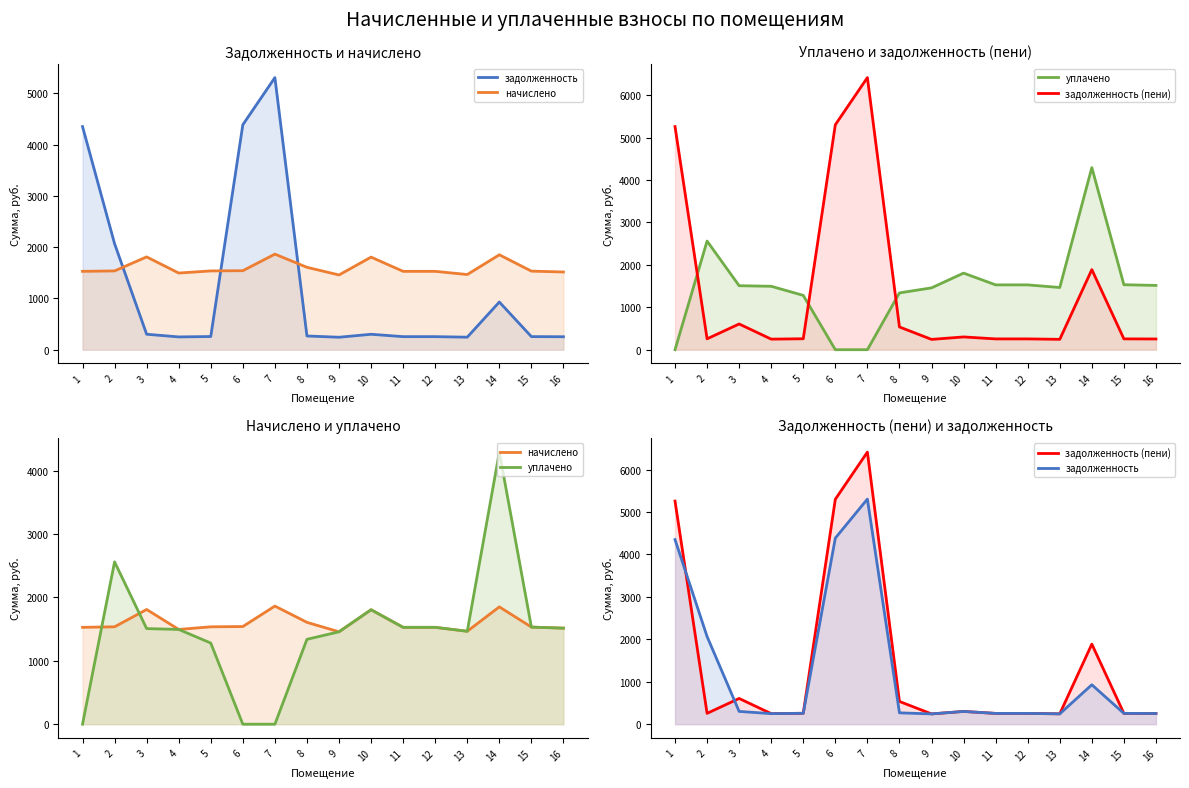

Is it true that уплачено equals 2639.5 at 4?

False